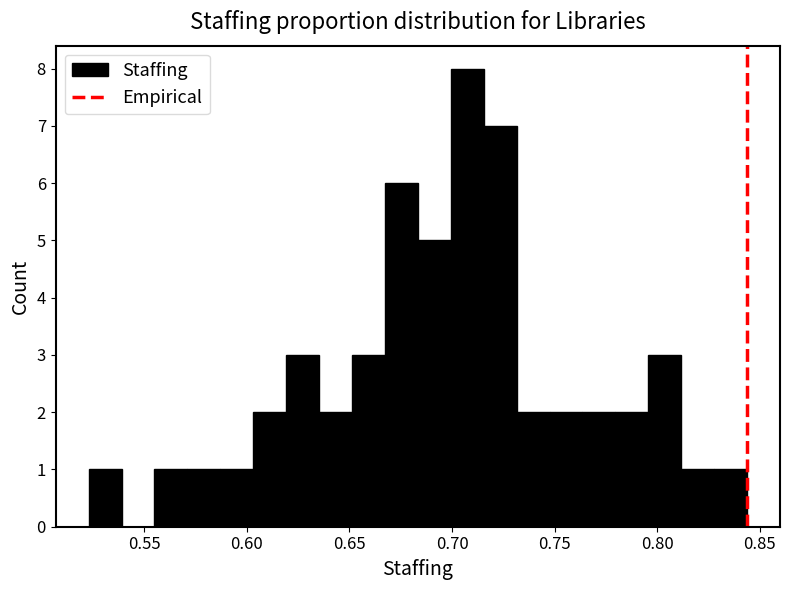

Read against the x-axis, roughly where is the centre of the tallest bar?

0.705